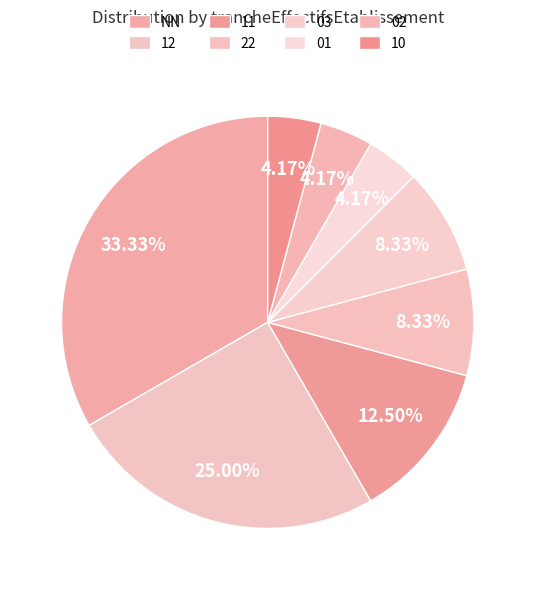

Is 12 the majority of the pie?

No